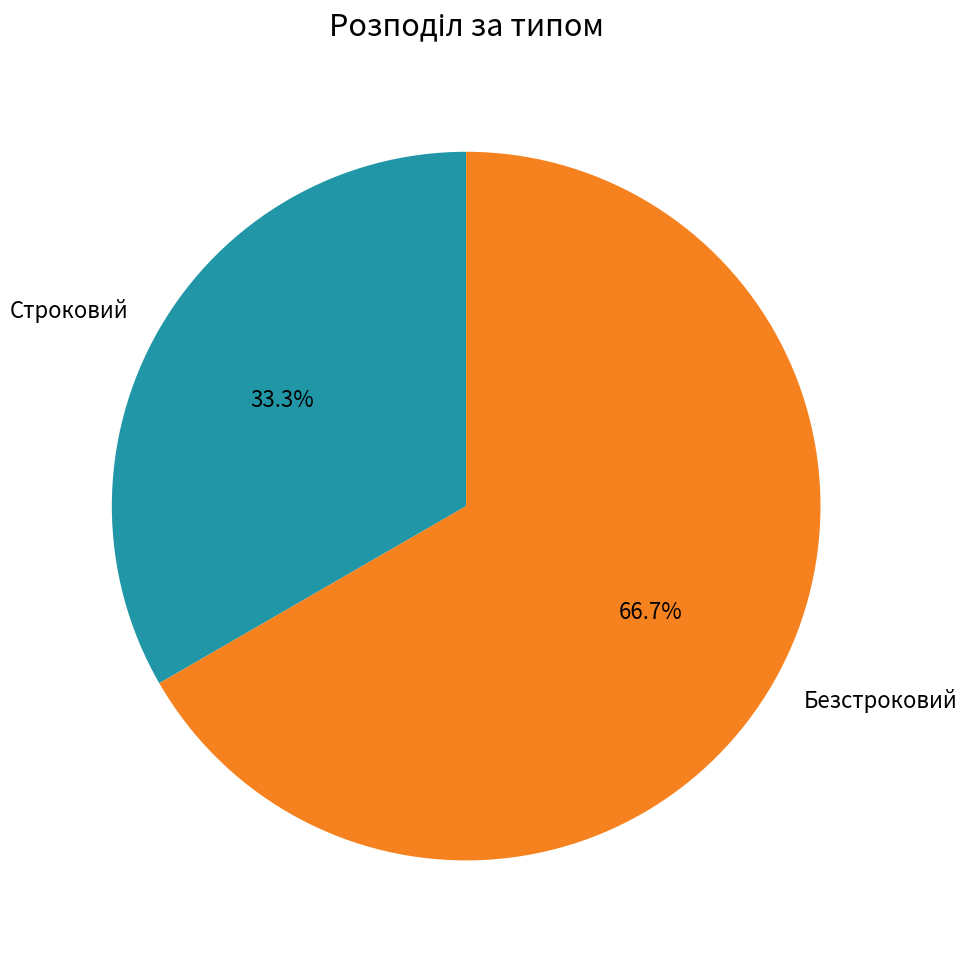

Do Безстроковий and Строковий together represent more than half of the pie?

Yes